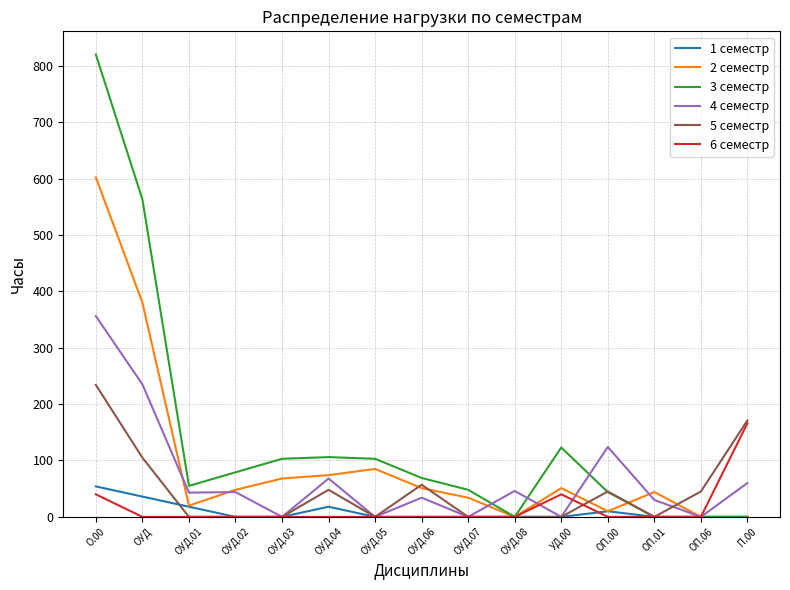

At which category does the chart reach its peak across all series?

О.00